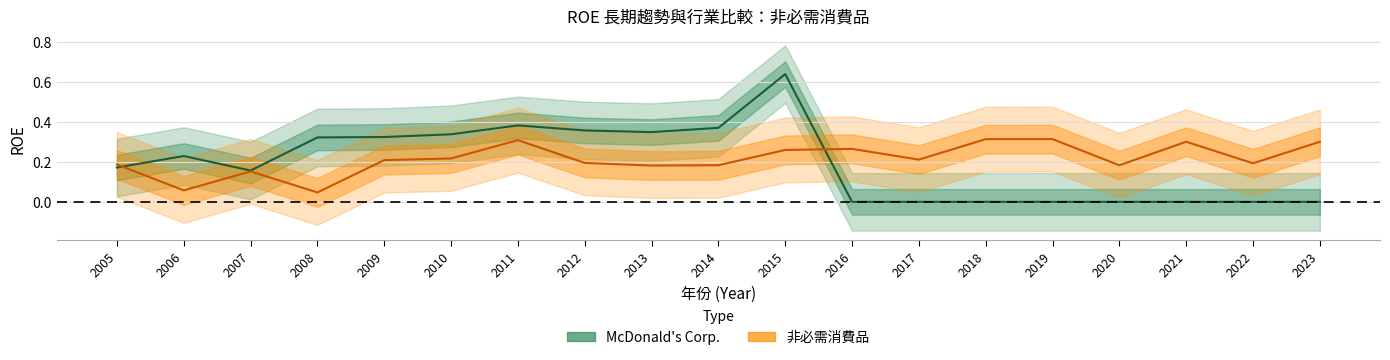

Between 2015 and 2020, which series saw the biggest shift?

McDonald's Corp.